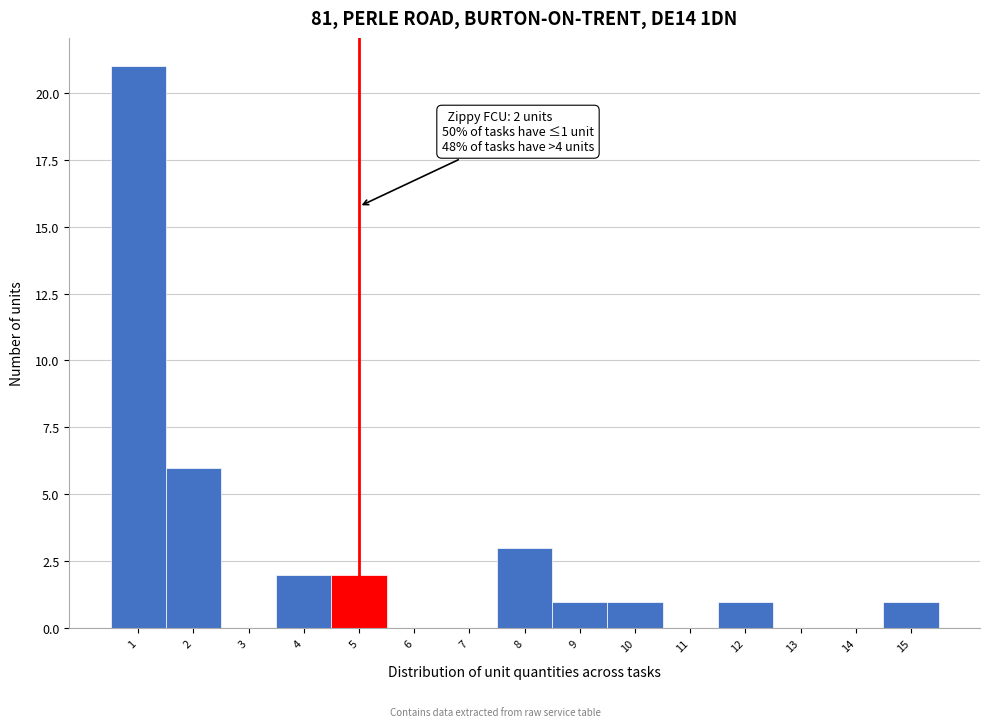

Which range on the x-axis has the tallest bar?

0.5 to 1.5